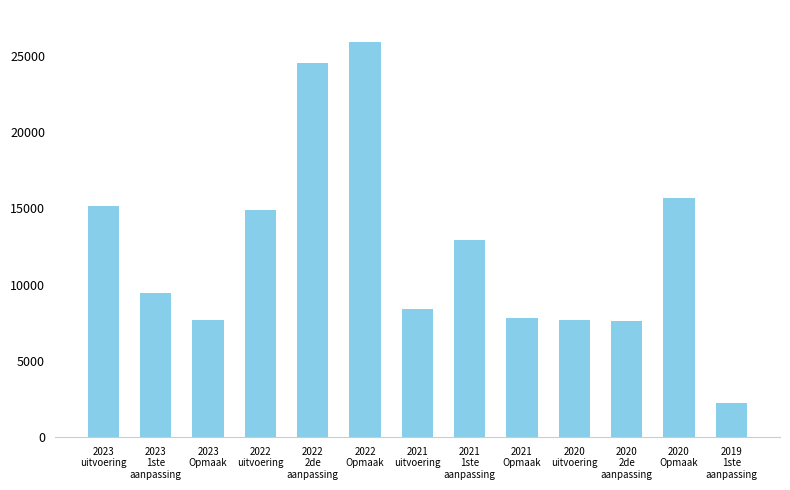

What is the difference between the second highest and second lowest values?

16862